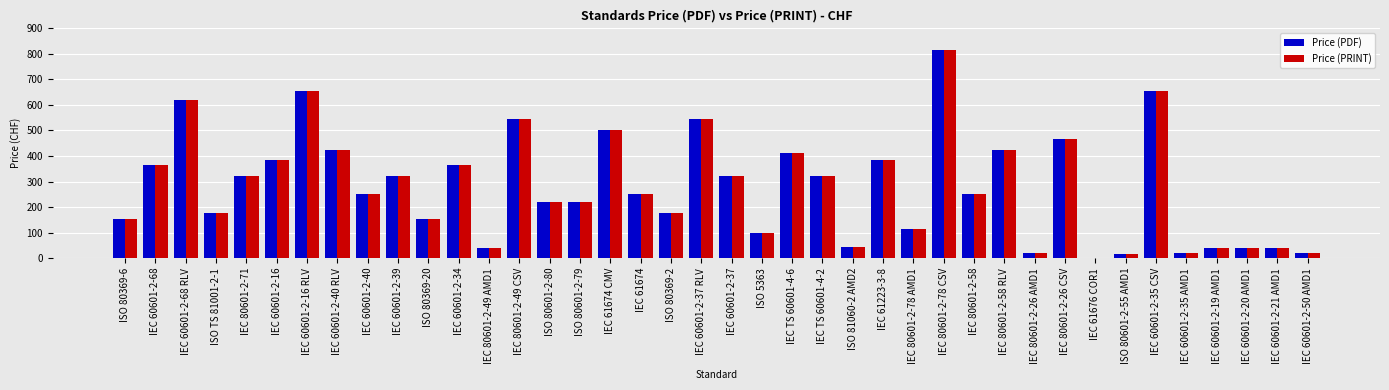

Is the value of Price (PRINT) at ISO 80369-6 greater than the value of Price (PDF) at ISO TS 81001-2-1?

No